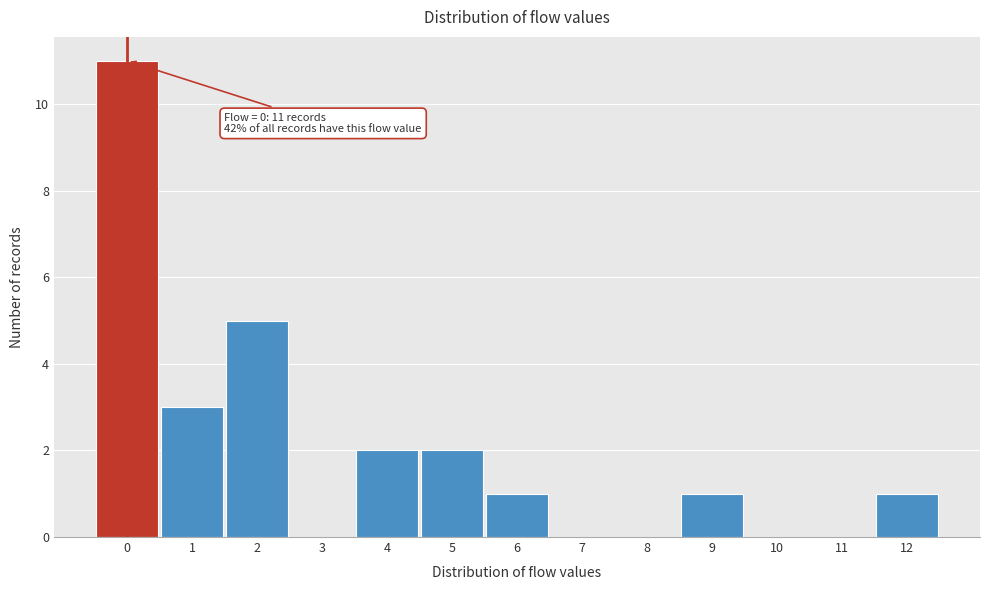

Which range on the x-axis has the tallest bar?

-0.5 to 0.5